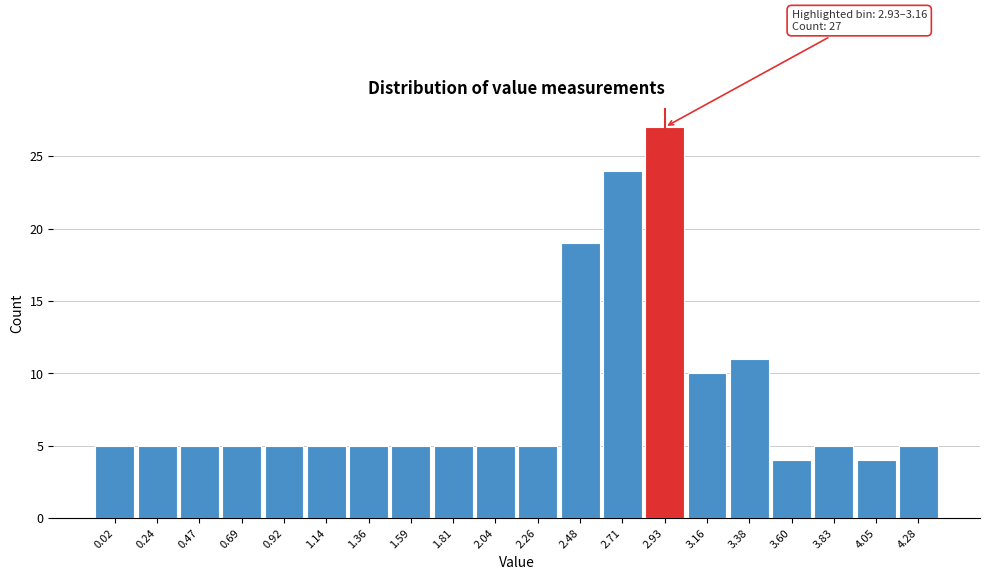

Reading left to right, what are all the values shown in this chart?

5	5	5	5	5	5	5	5	5	5	5	19	24	27	10	11	4	5	4	5